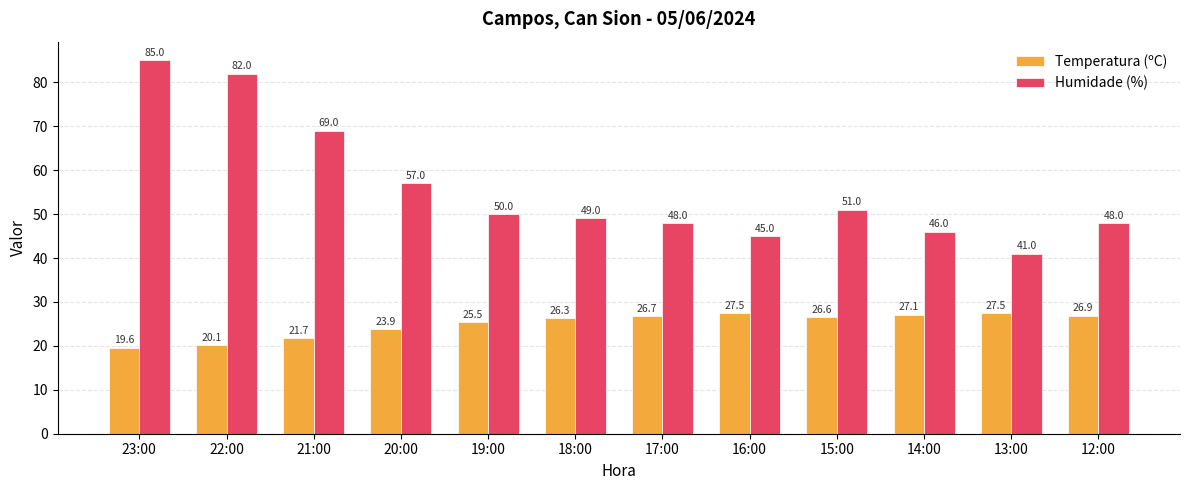

How many bars are there in each group?

2